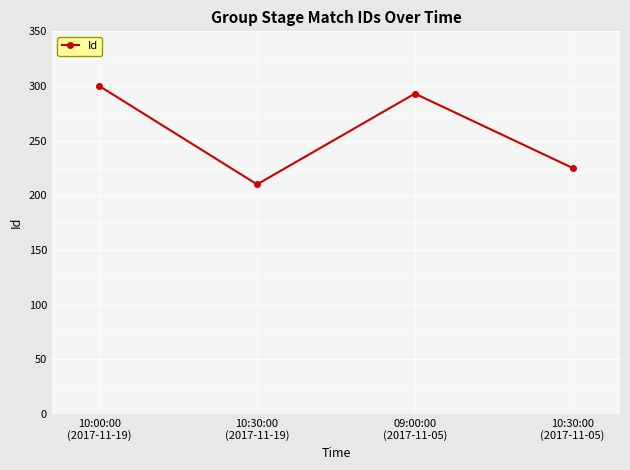

What is the greatest value displayed?

300